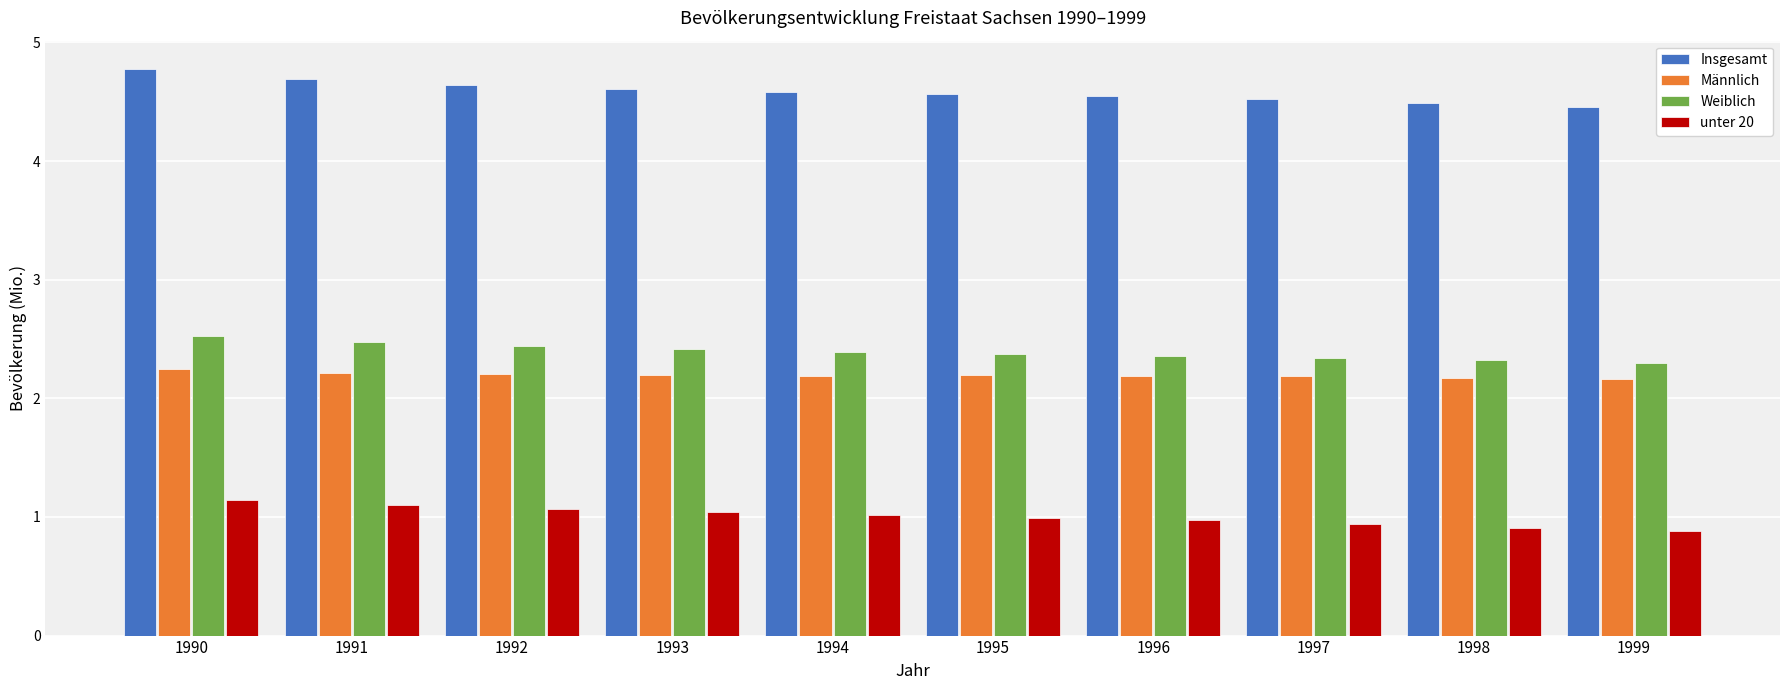

At which category is the sum across all series the highest?

1990